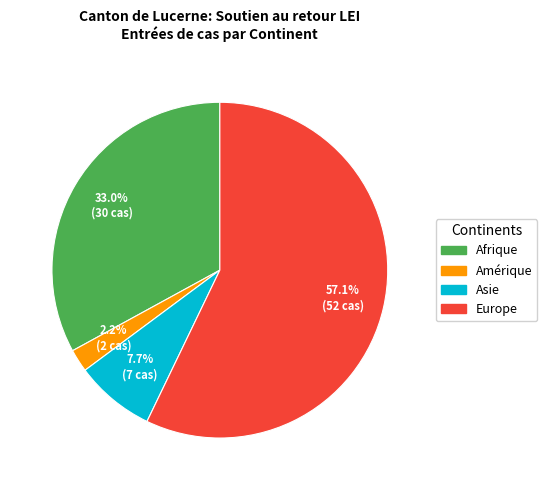

How many slices are in this pie chart?

4